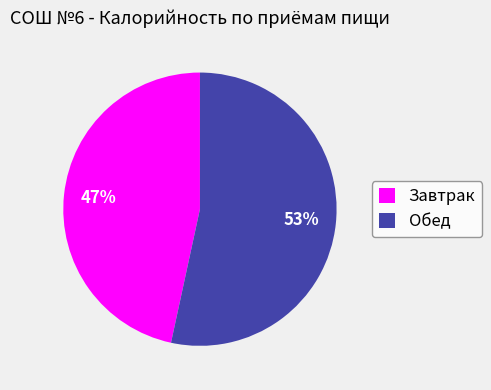

How many segments does this pie chart have?

2